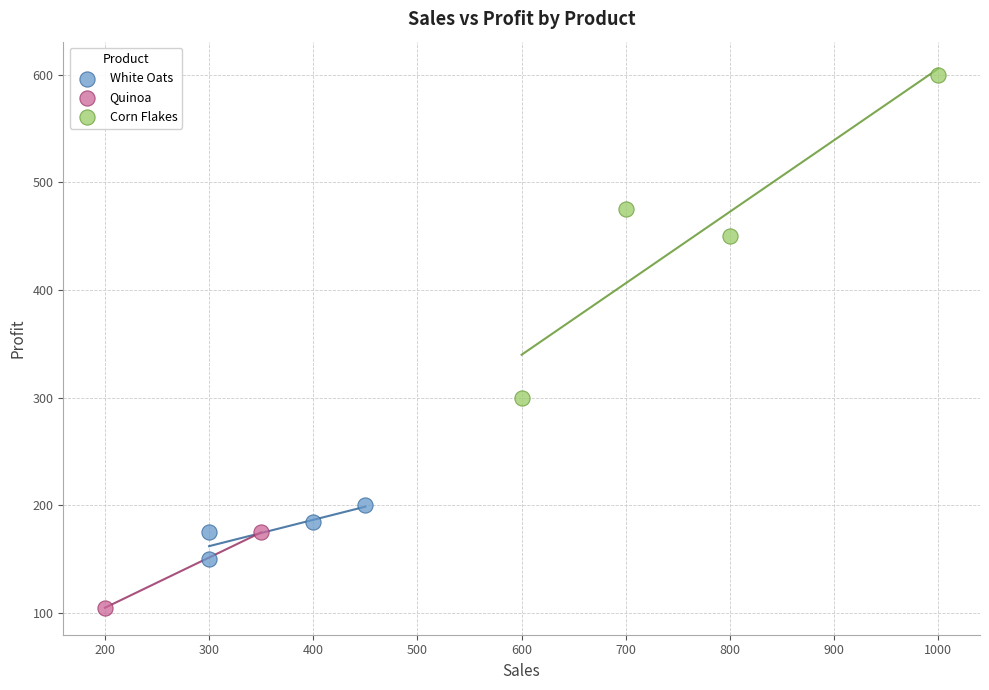

What are all the series names shown in the legend?

White Oats, Quinoa, Corn Flakes